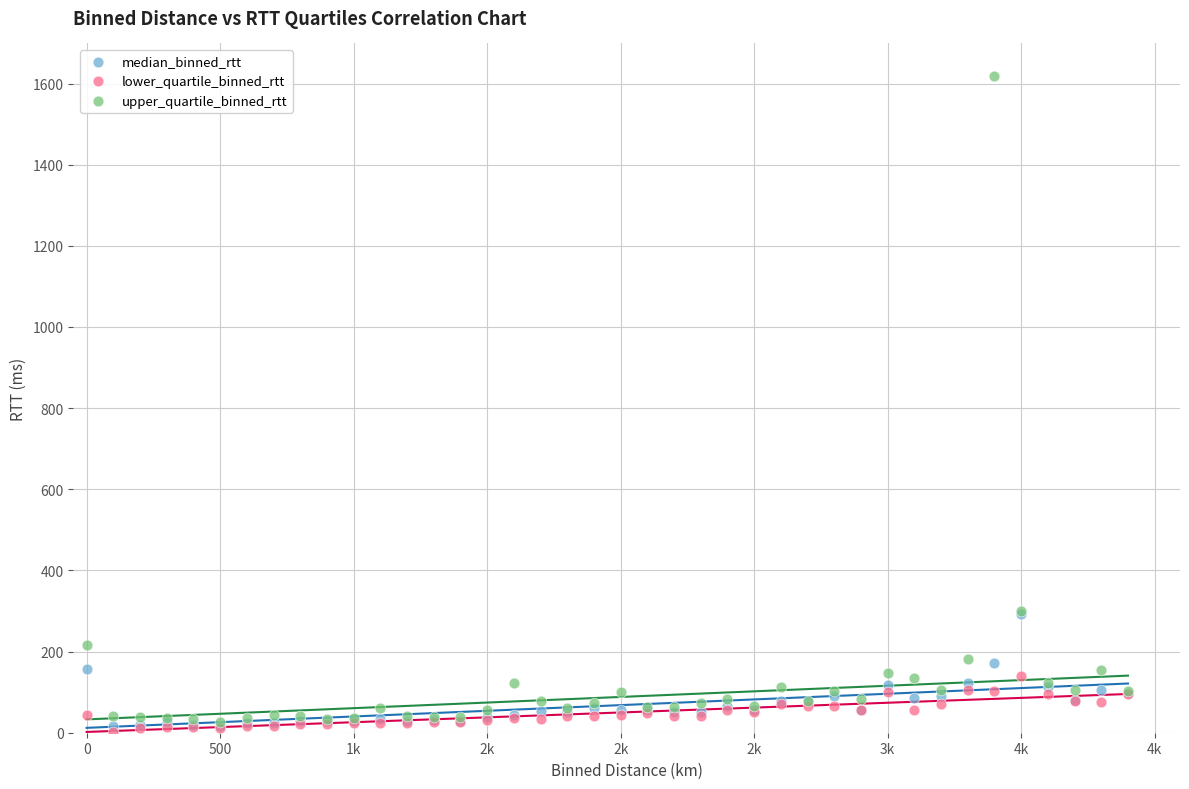

Which series reaches the maximum Y coordinate?

upper_quartile_binned_rtt